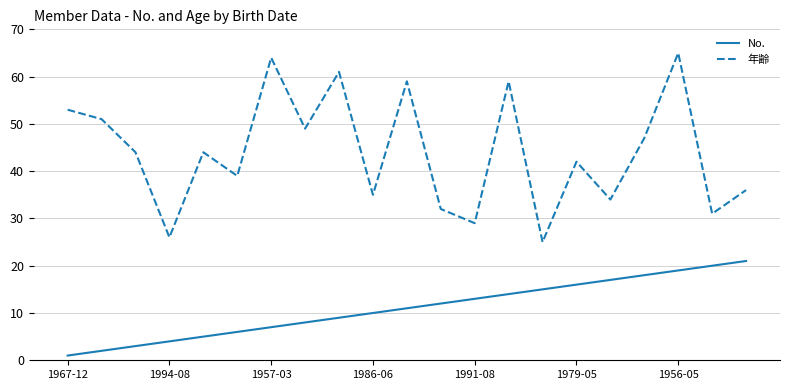

List the series in order of their overall mean, highest first.

年齢, No.